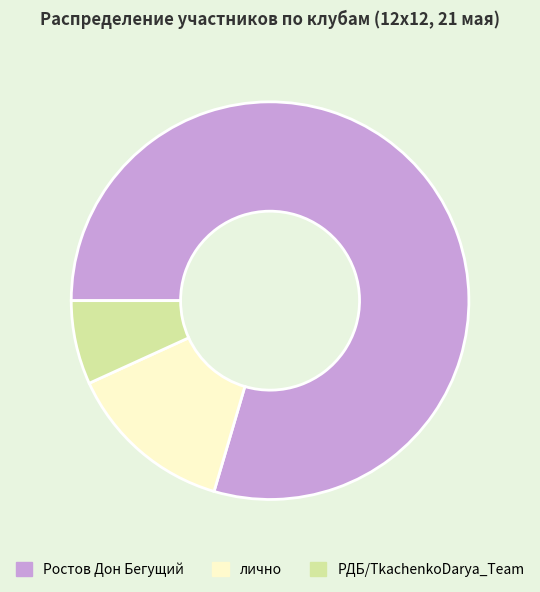

Does any single category account for the majority?

Yes